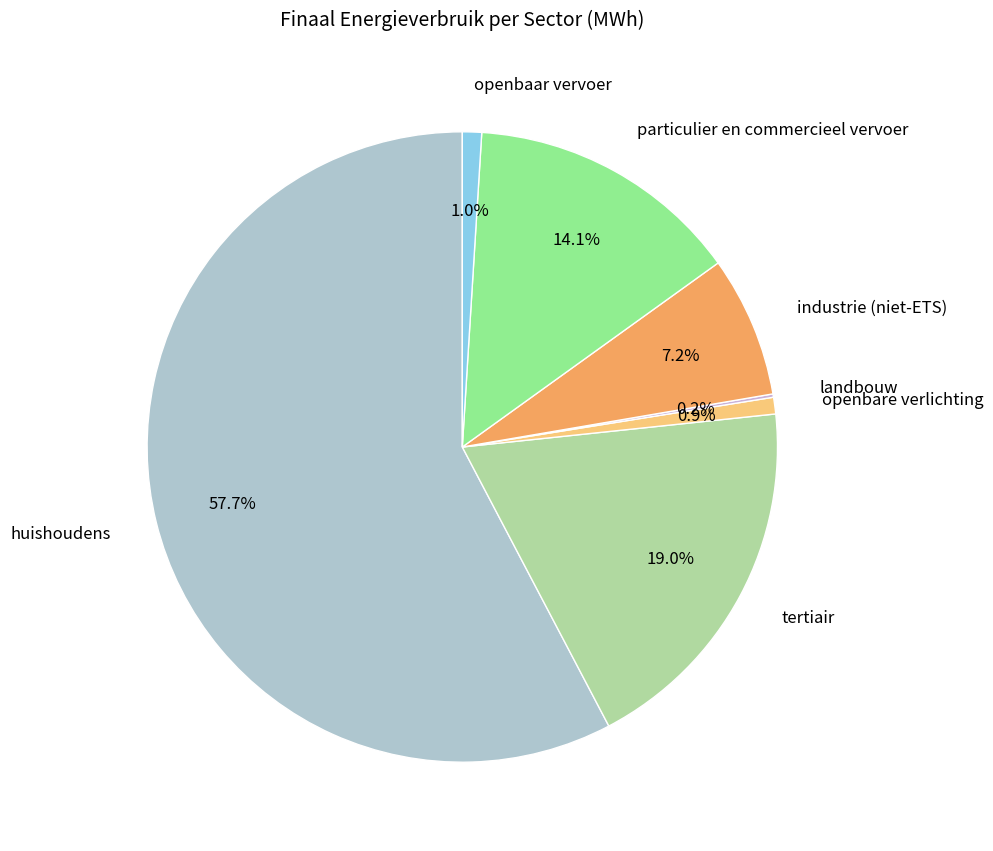

Is the sum of tertiair and openbaar vervoer greater than half?

No